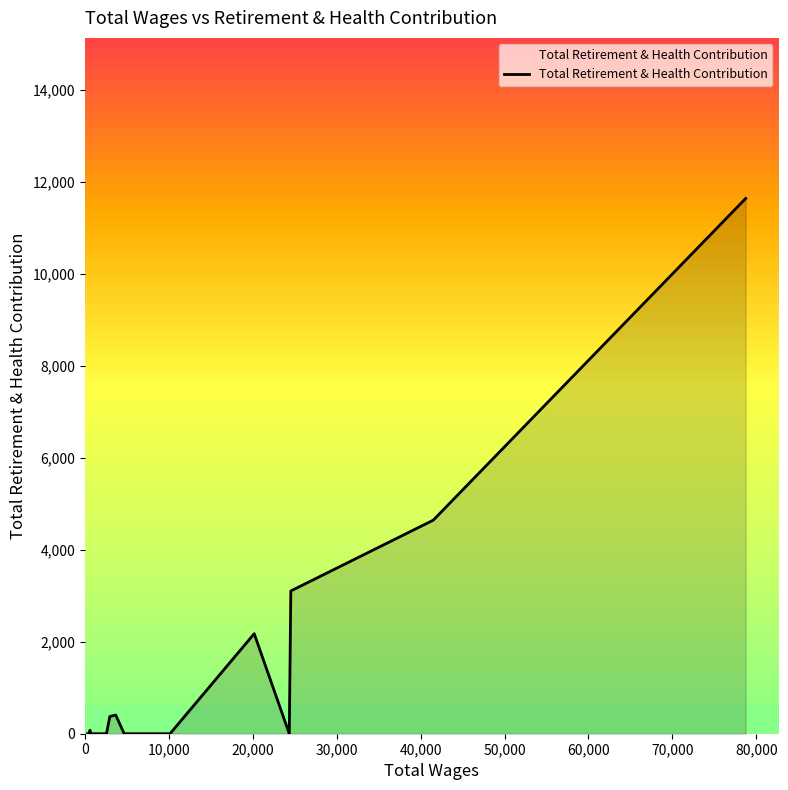

What is the maximum value shown in the chart?

11633